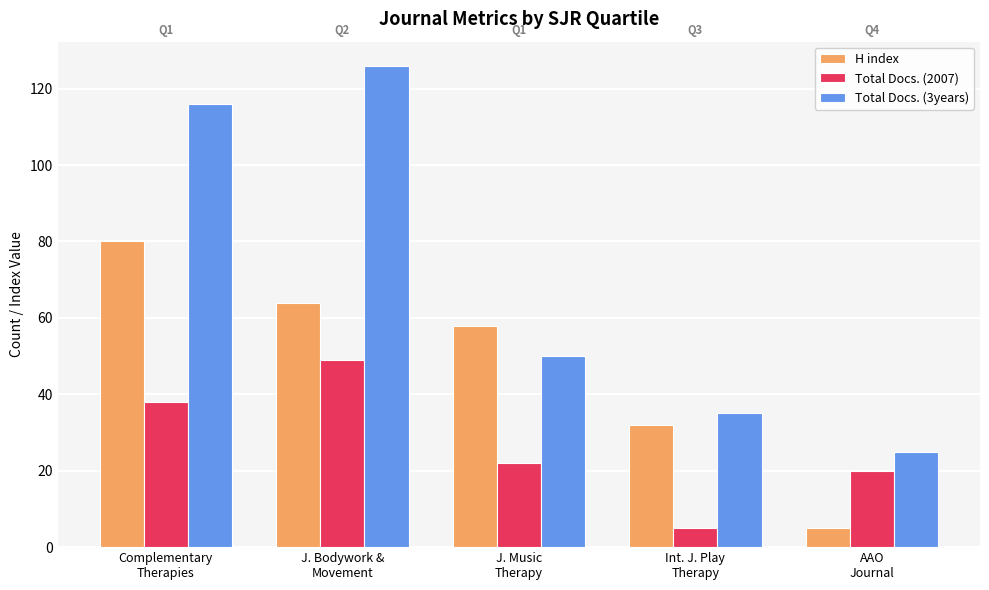

What is the difference between the maximum and second lowest values in the H index series?

48